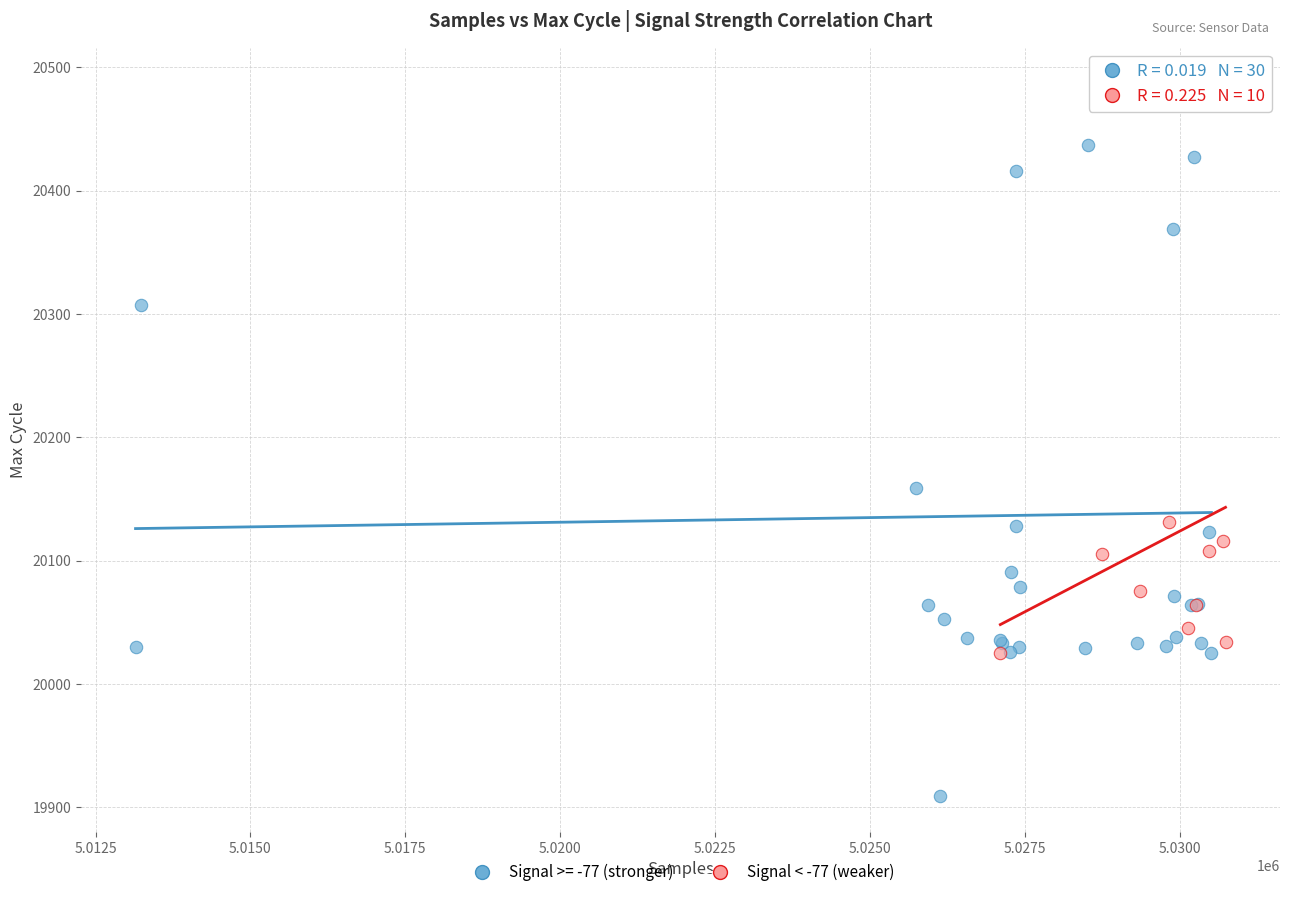

Which series has the largest Y range (max minus min)?

Signal >= -77 (stronger)